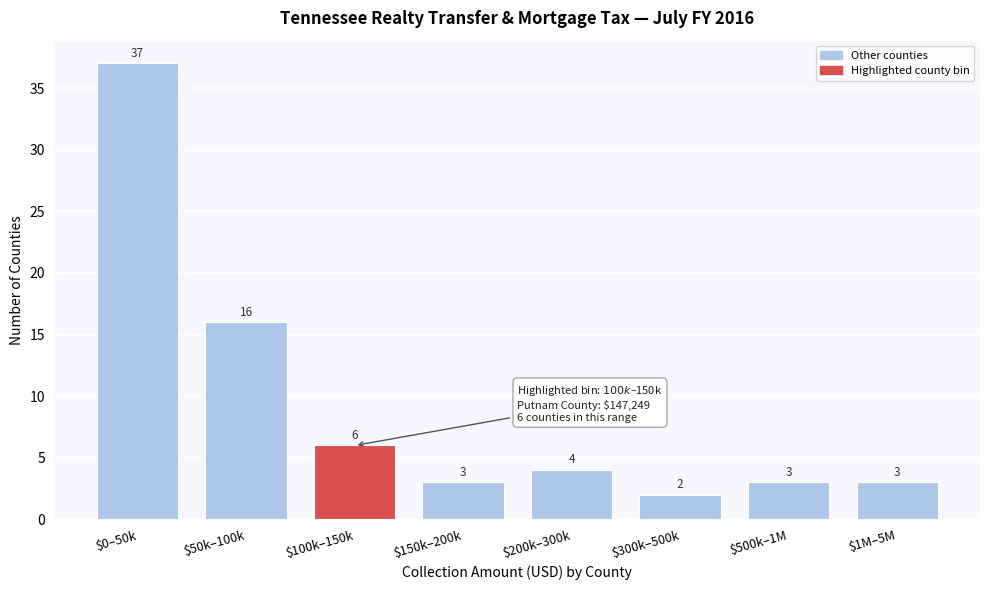

Reading right to left, what are all the values shown in this chart?

3	3	2	4	3	6	16	37